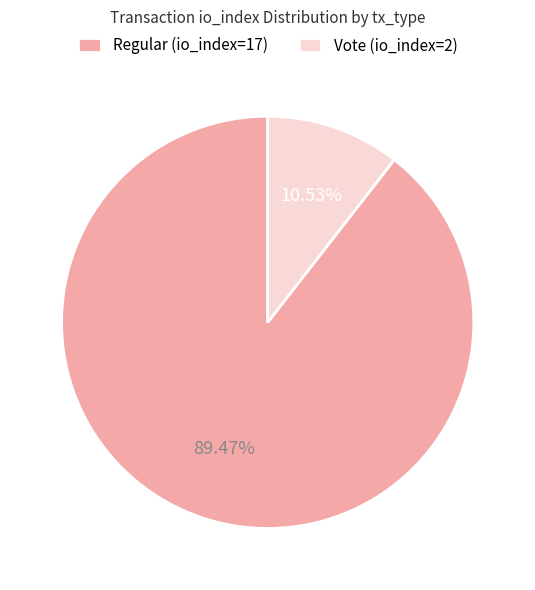

Which category has the biggest portion of the pie?

Regular (io_index=17)